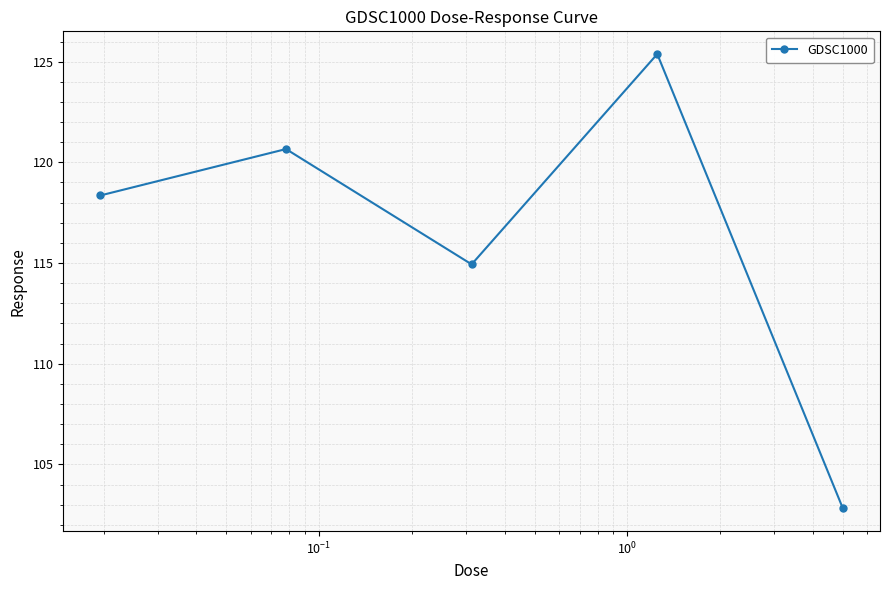

Reading right to left, extract all data points from this chart.

102.8	125.4	114.9	120.7	118.4